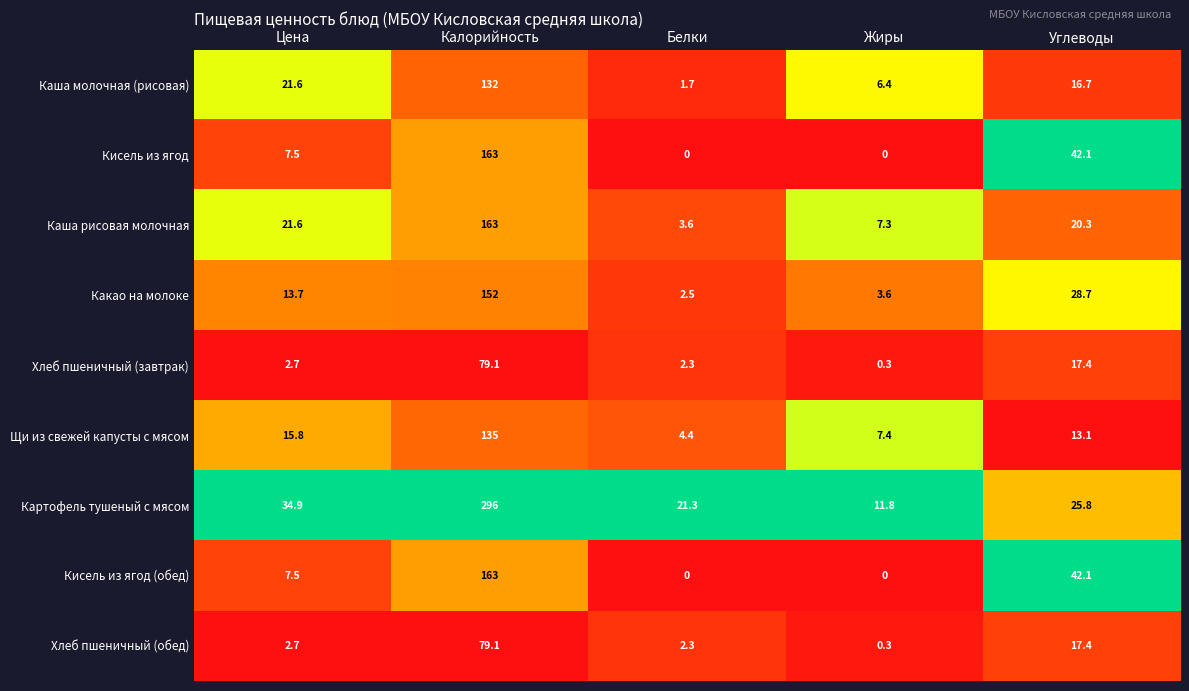

What is the difference between the maximum and second lowest values in the Каша рисовая молочная series?

155.7